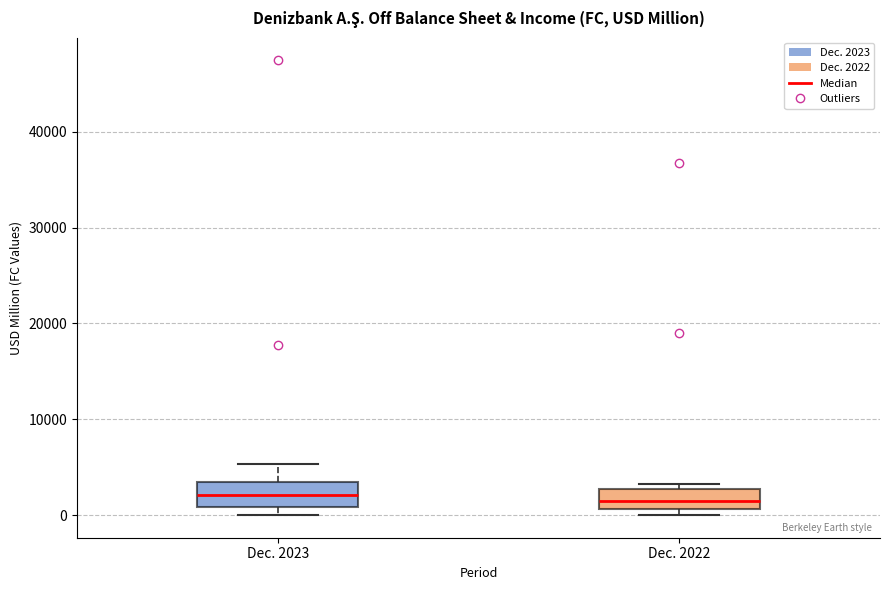

Reading left to right, transcribe this box plot: for each box, give where its median line is, the range the box spans, and where its two whiskers end, as read against the y-axis. The values are not printed on the chart, so give them approximately, as read against the axis.

Dec. 2023: median 2000, box 1000 to 3000, whiskers 0 to 5000
Dec. 2022: median 1000 (inside the box), box 1000 to 3000, whiskers 0 to 3000 (just above the box's upper edge)